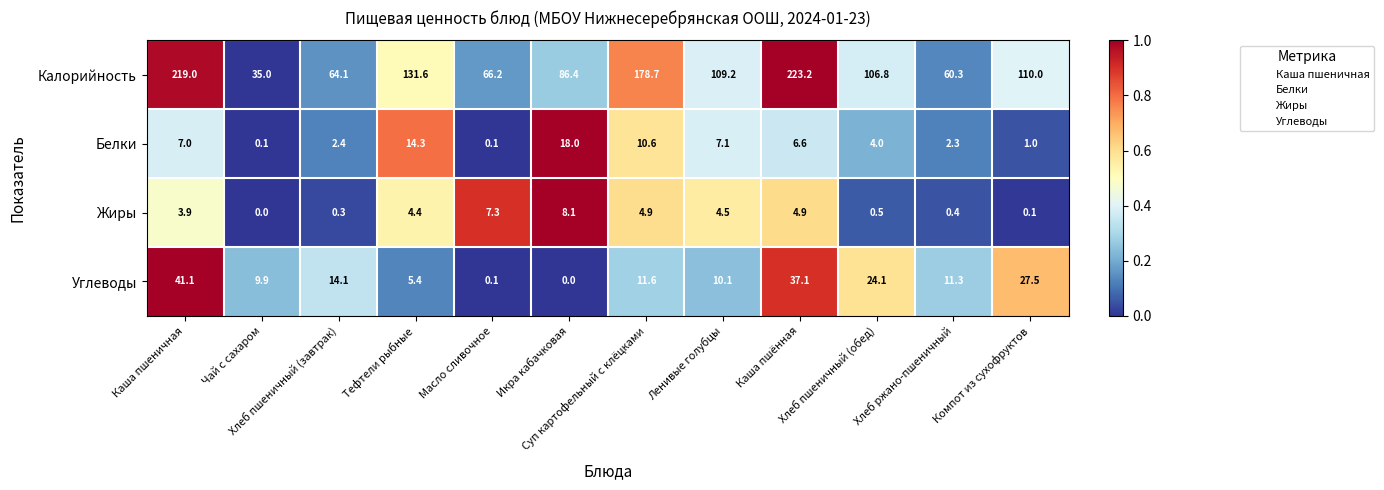

At Тефтели рыбные, list the series in order from largest to smallest.

Калорийность, Белки, Углеводы, Жиры